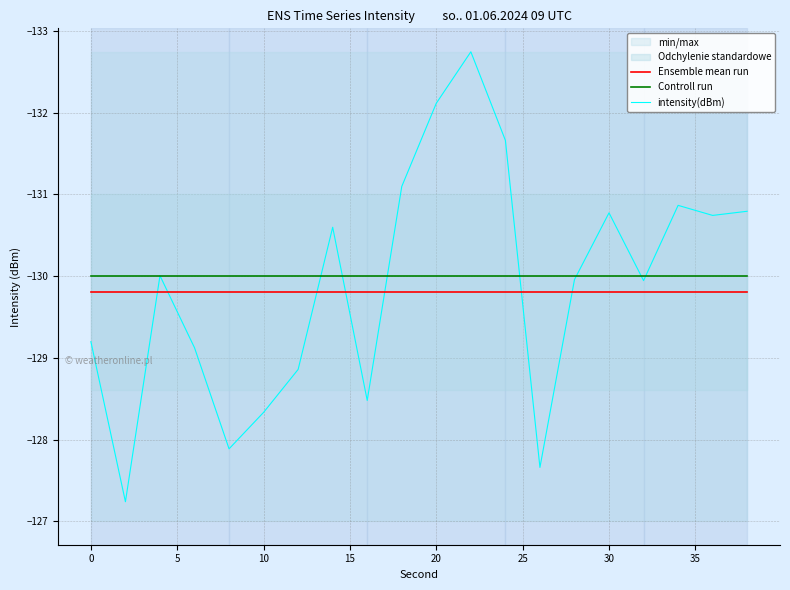

What is the value of the intensity(dBm) point at the 2nd from the left?

-127.2